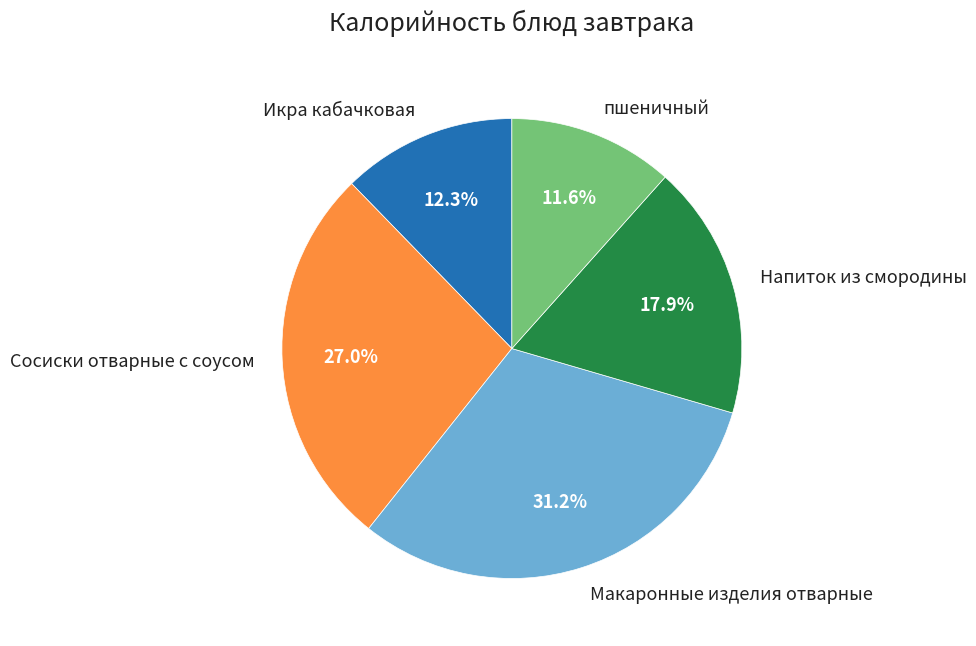

What percentage is the пшеничный slice, to the nearest percent?

12%